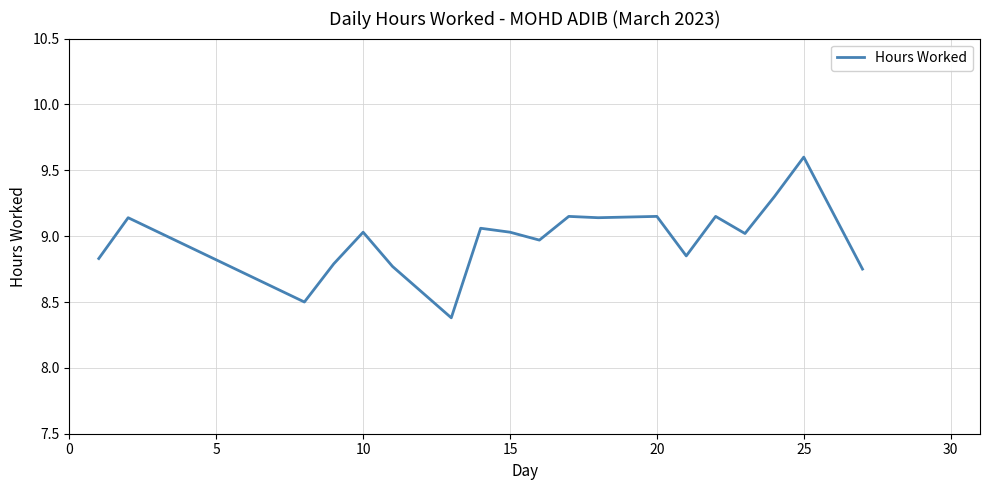

What is the greatest value displayed?

9.6